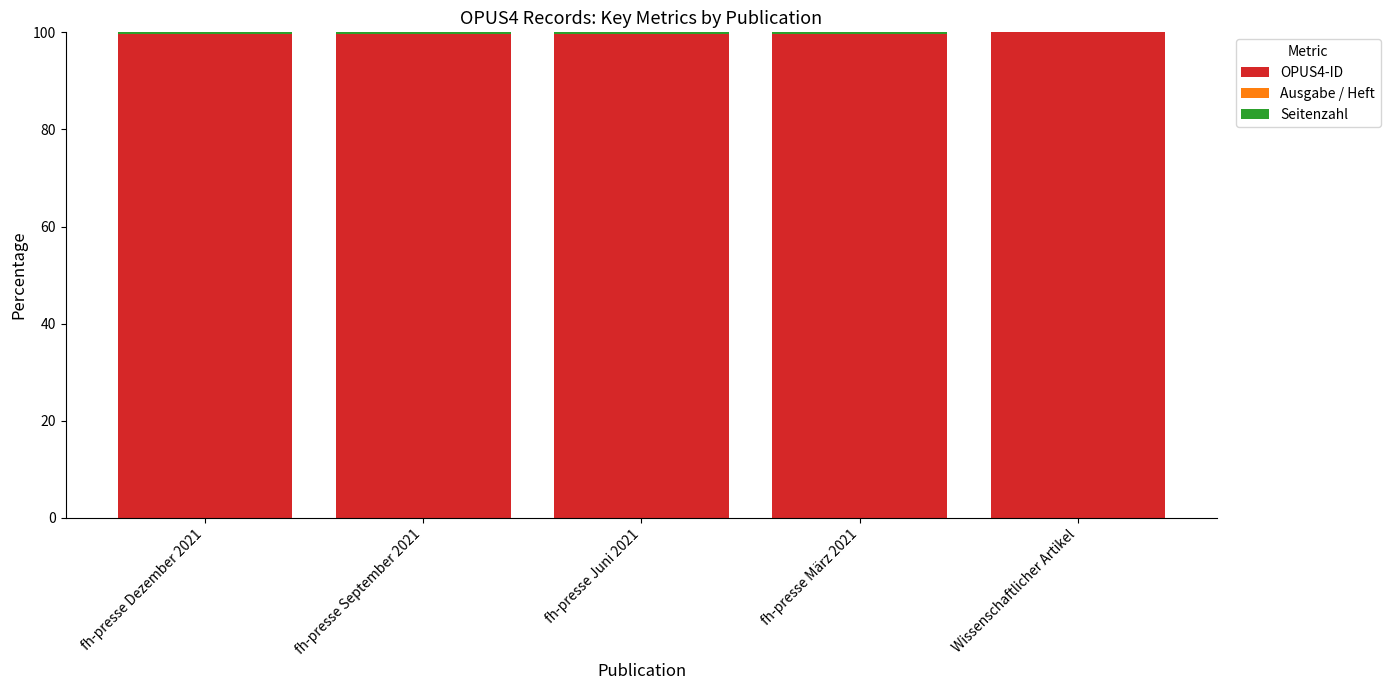

What is the total value across all series at Wissenschaftlicher Artikel?

100.0